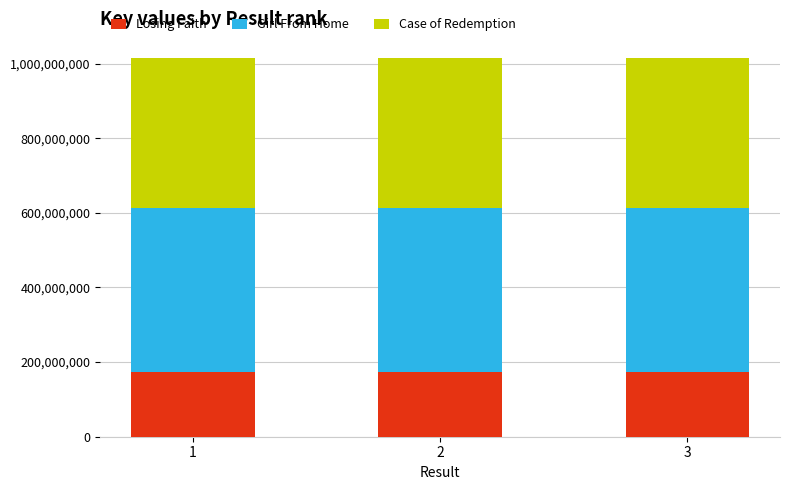

What is the minimum value for Losing Faith?

174677856